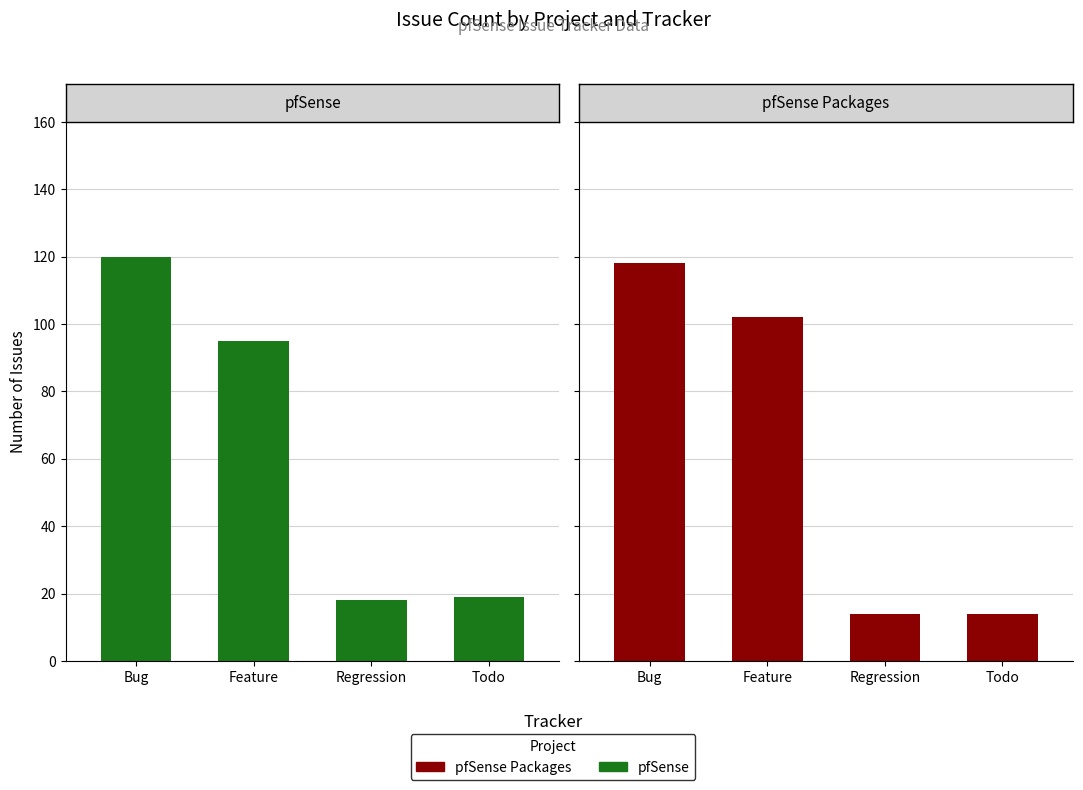

What position from the right is Regression?

2